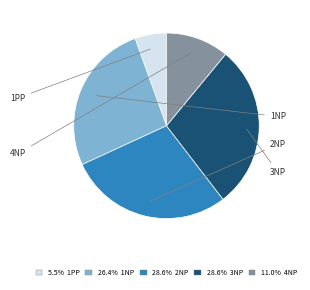

Is there a majority slice in this chart?

No